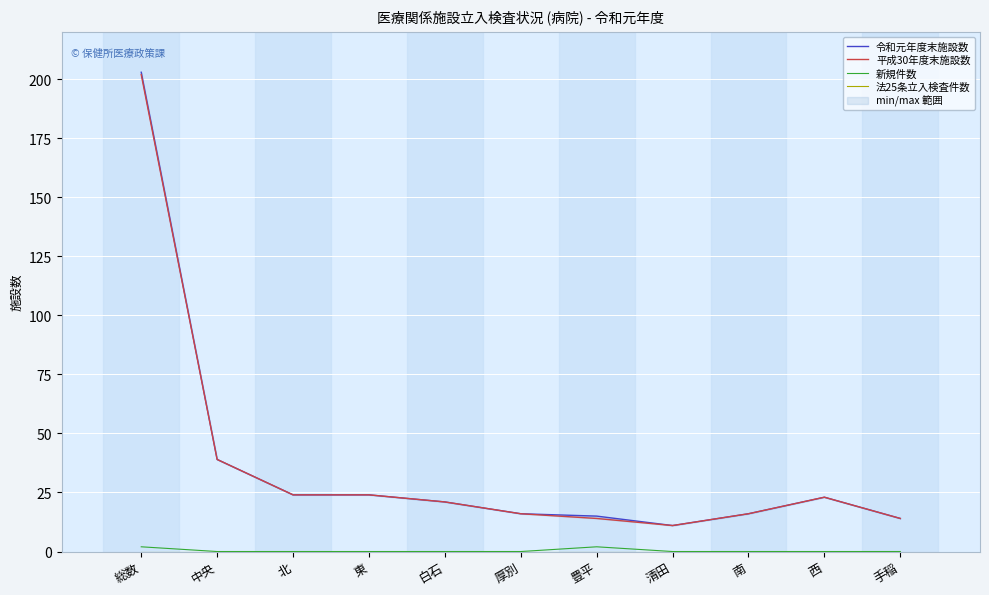

Which series has the largest range (max minus min)?

令和元年度末施設数